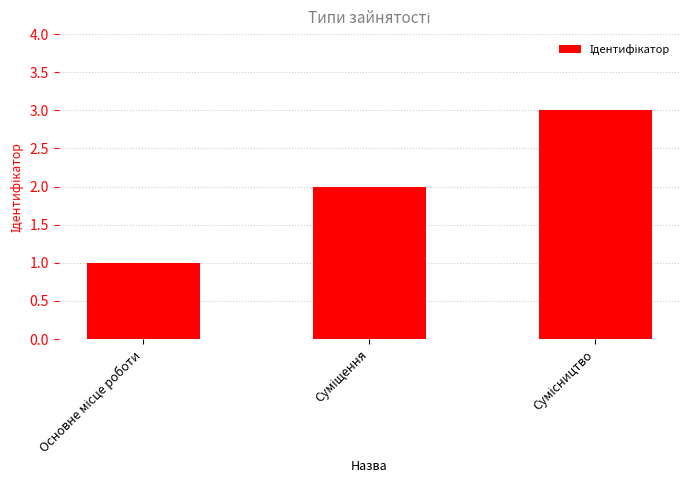

Does the chart contain any negative values?

No